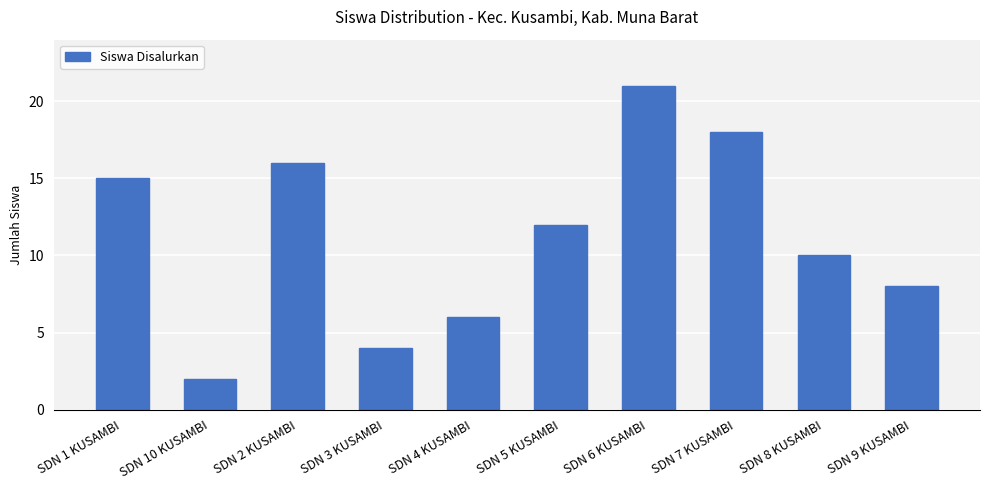

What position from the left is SDN 1 KUSAMBI?

1